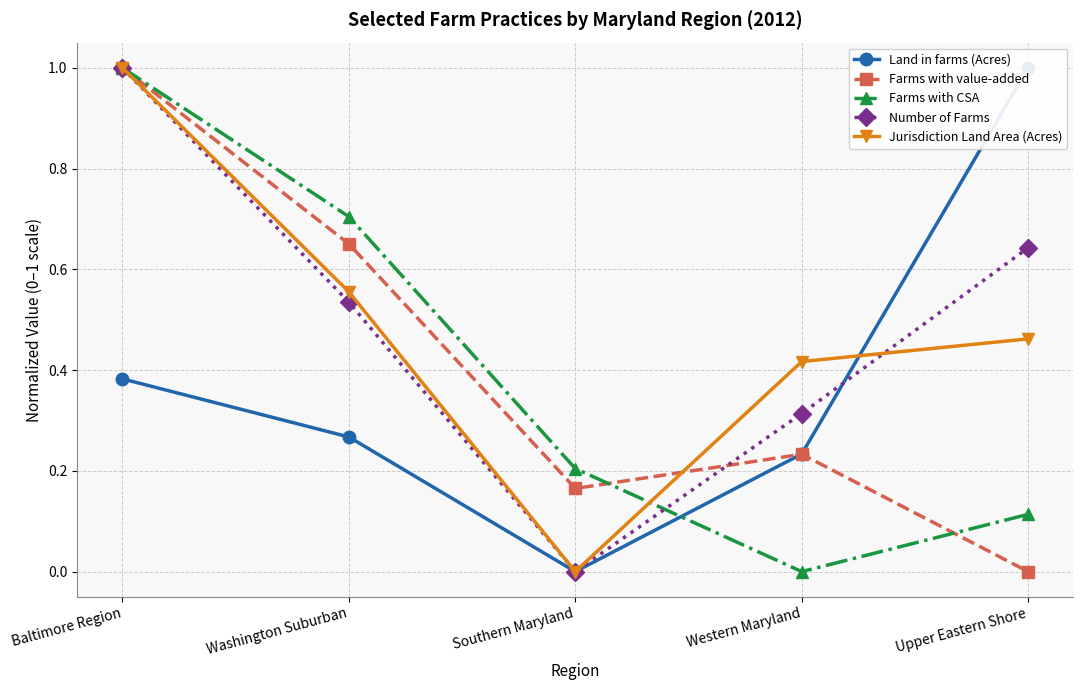

How many data points in Land in farms (Acres) are above 0?

4